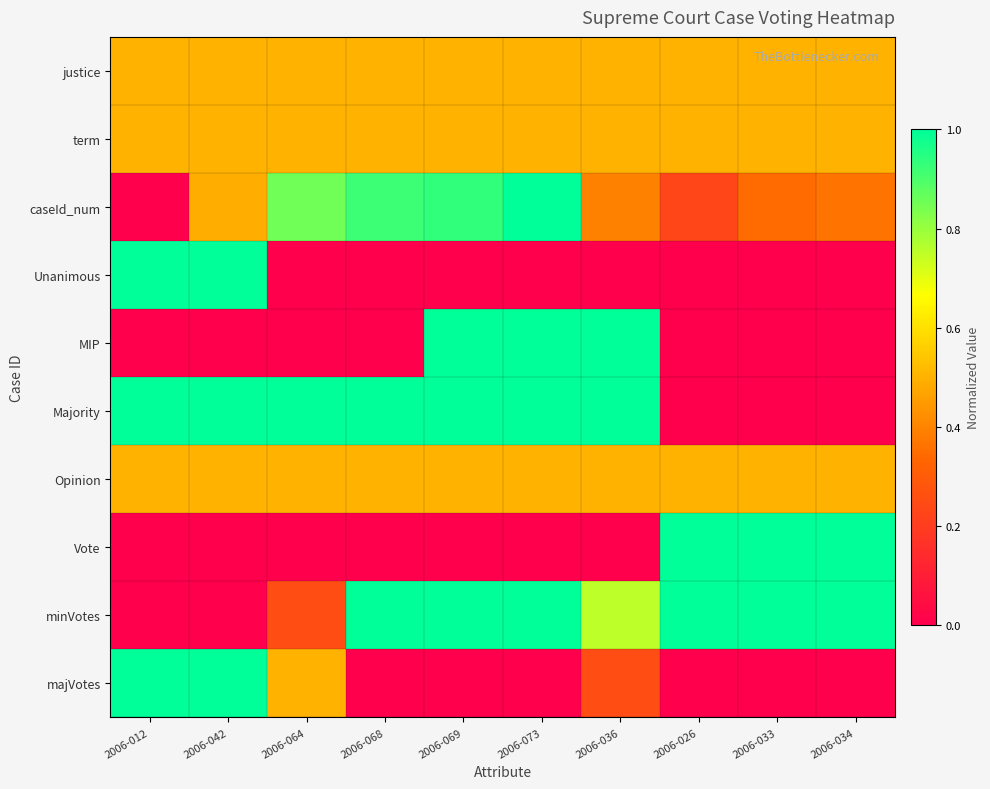

Which category has the highest value across all series?

2006-012